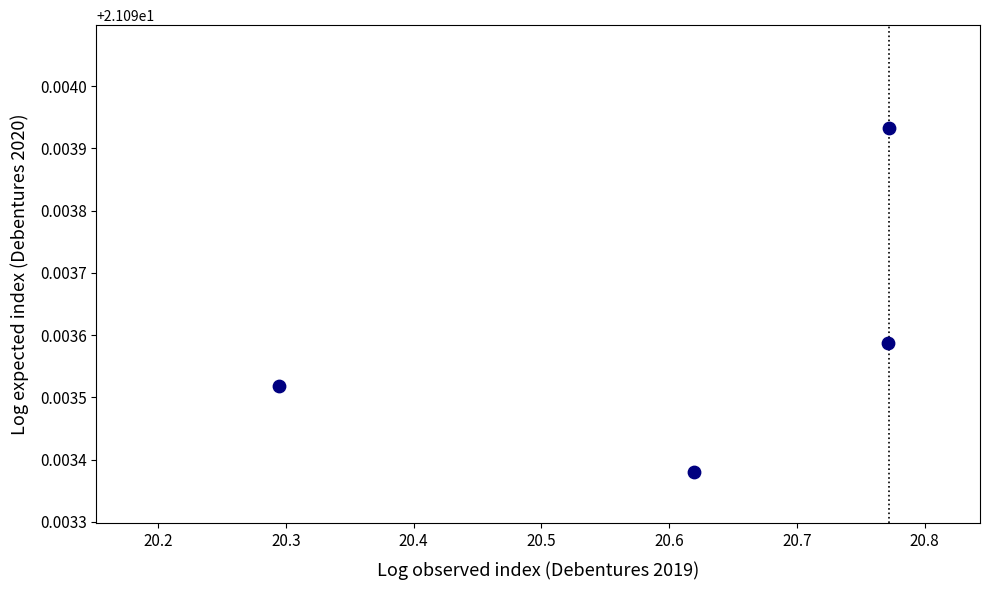

What is the average X value?

20.6